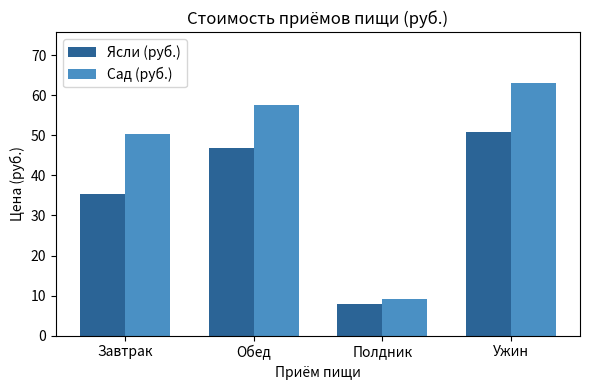

Which category has the lowest value across all series?

Полдник